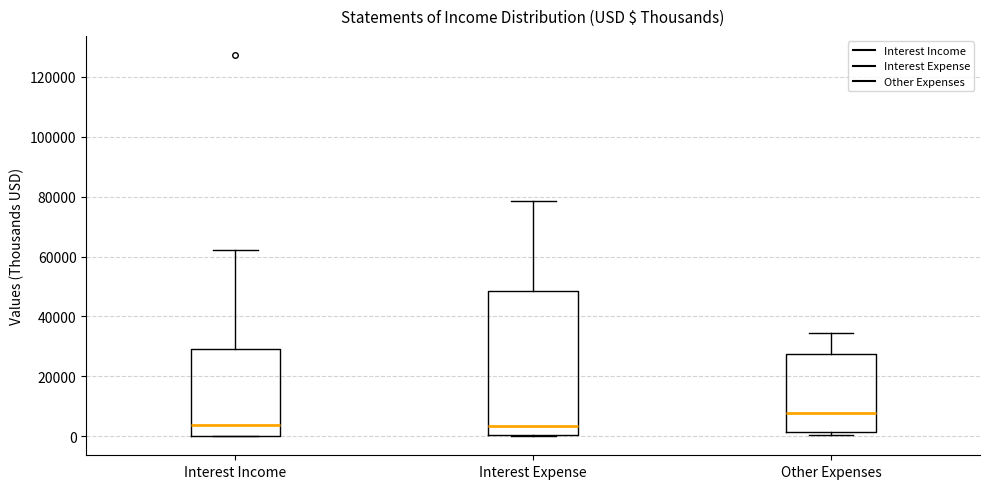

Reading left to right, transcribe this box plot: for each box, give where its median line is, the range the box spans, and where its two whiskers end, as read against the y-axis. The values are not printed on the chart, so give them approximately, as read against the axis.

Interest Income: median 4000, box 0 to 28000, whiskers 0 to 62000
Interest Expense: median 4000, box 0 to 48000, whiskers 0 to 78000
Other Expenses: median 8000, box 2000 to 28000, whiskers 0 to 34000